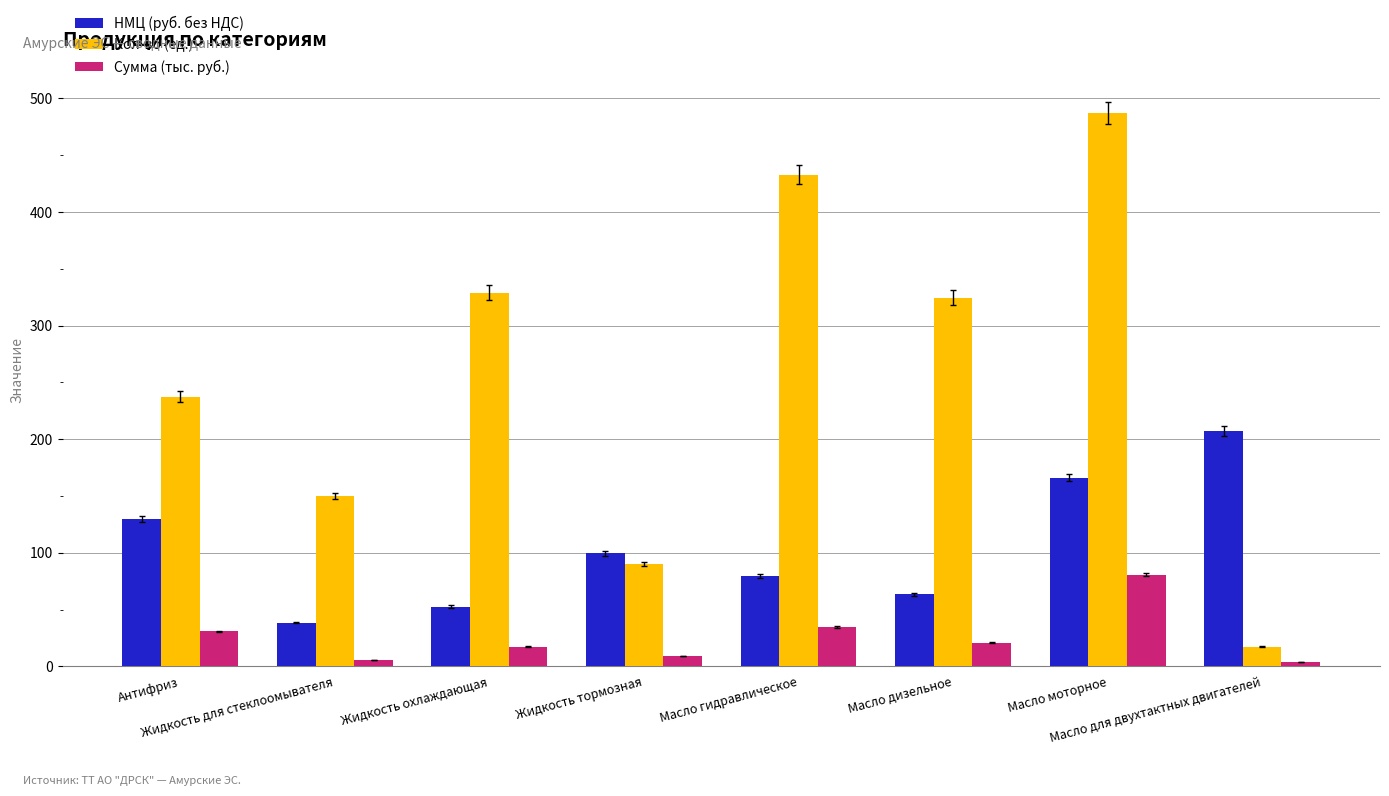

Is it true that Сумма (тыс. руб.) equals 3.6 at Масло для двухтактных двигателей?

True